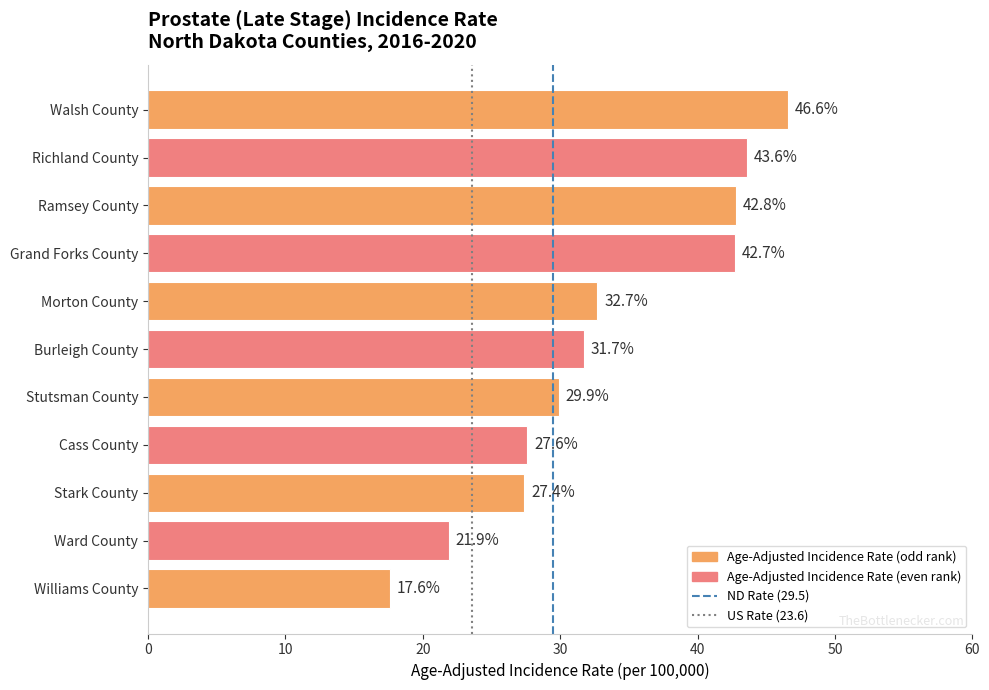

Reading top to bottom, transcribe all the data shown in this chart.

Walsh County=46.6	Richland County=43.6	Ramsey County=42.8	Grand Forks County=42.7	Morton County=32.7	Burleigh County=31.7	Stutsman County=29.9	Cass County=27.6	Stark County=27.4	Ward County=21.9	Williams County=17.6